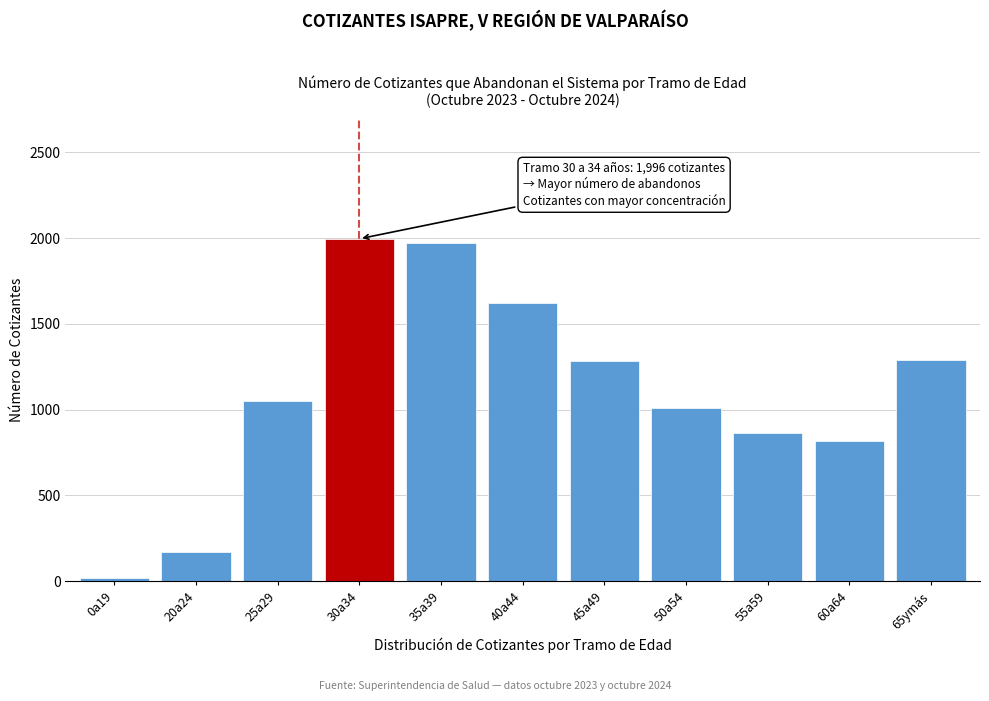

What is the difference between the second highest and minimum values?

1956